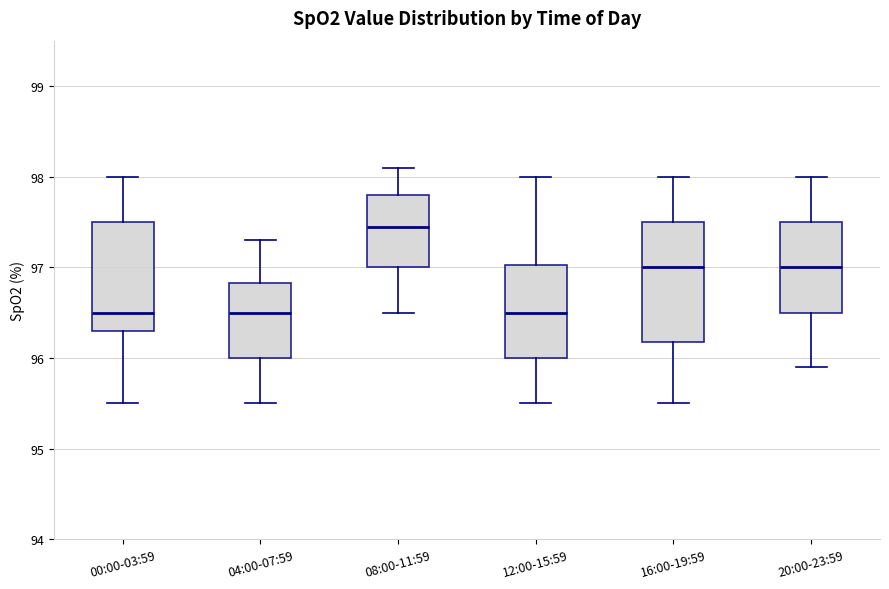

Which box is the tallest, from its lower edge to its upper edge?

16:00-19:59